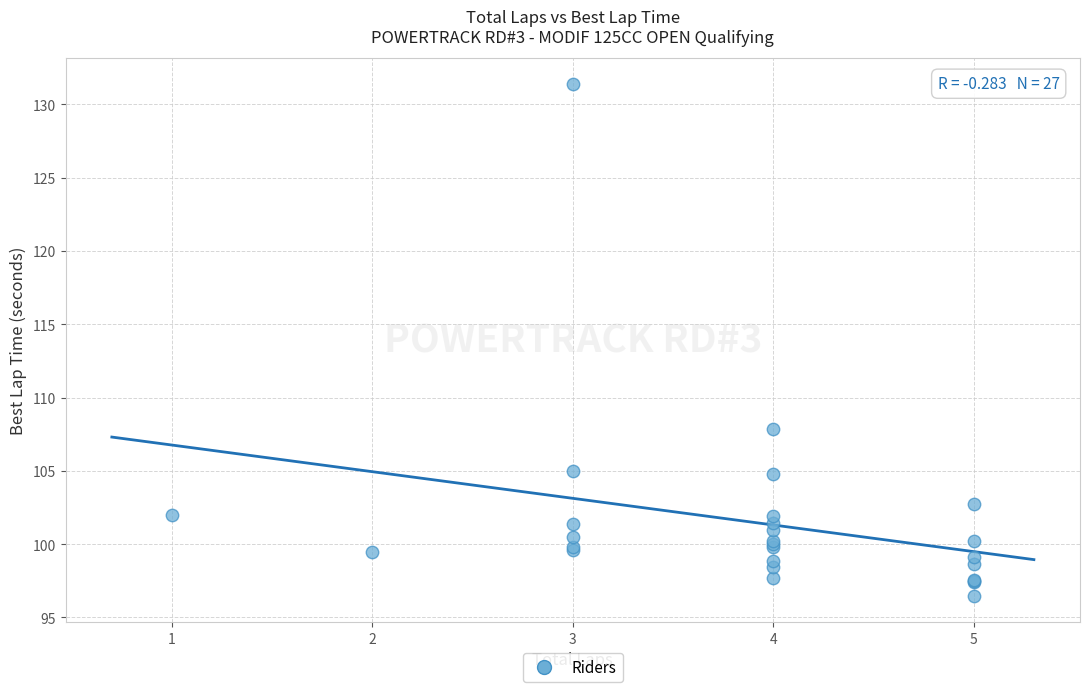

What Y value in the scatter plot is closest to 113?

107.8